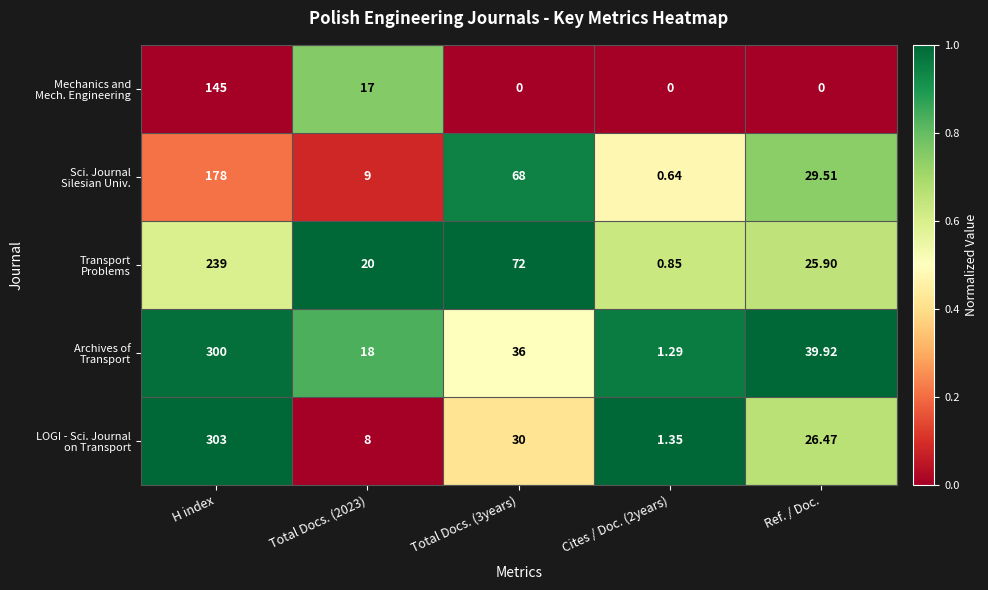

Which category has the highest value across all series?

H index